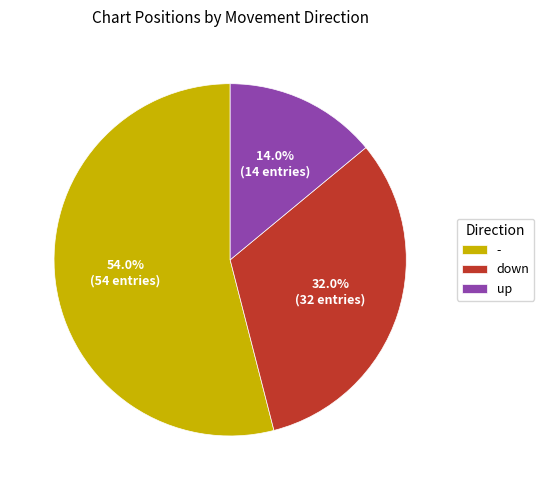

To the nearest percent, what portion does up represent?

14%